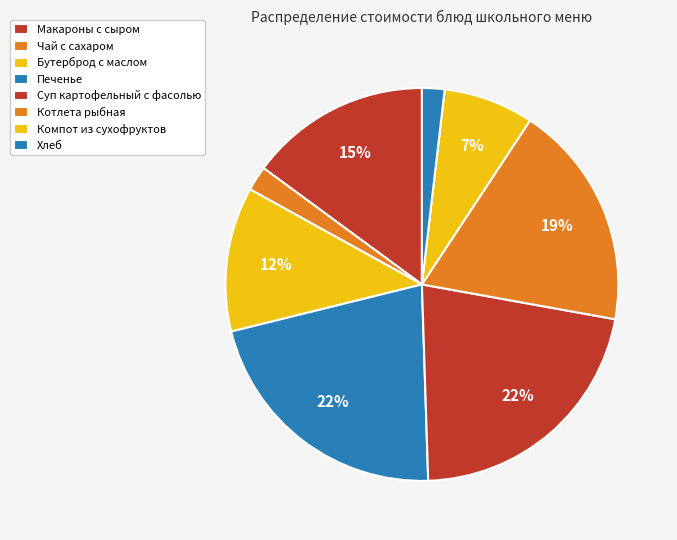

How many slices are in this pie chart?

8